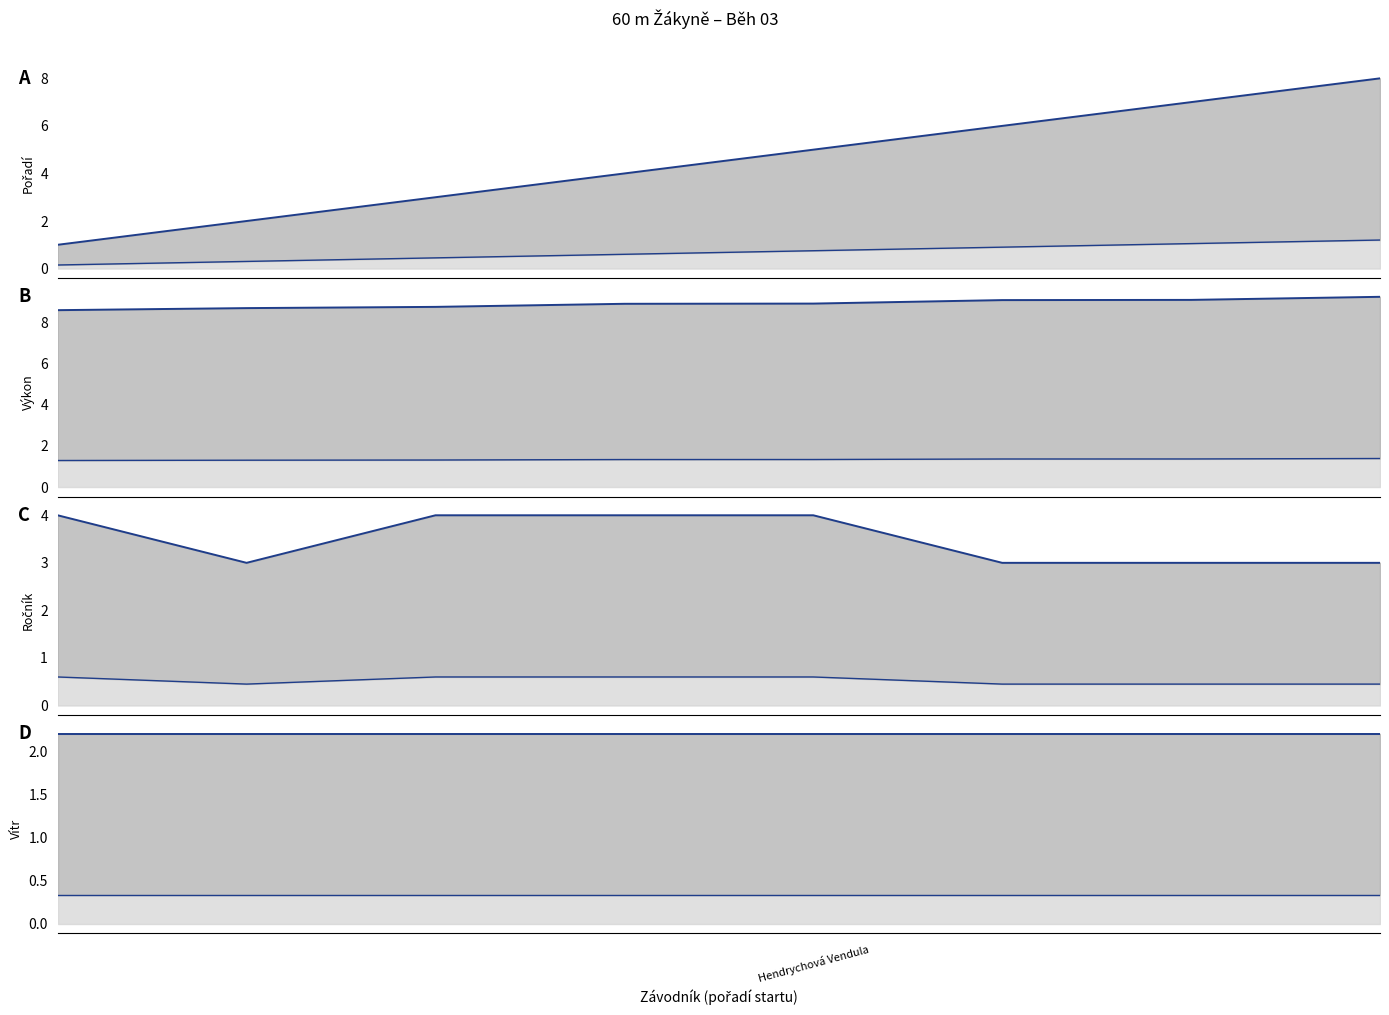

Which series has the largest range (max minus min)?

Pořadí